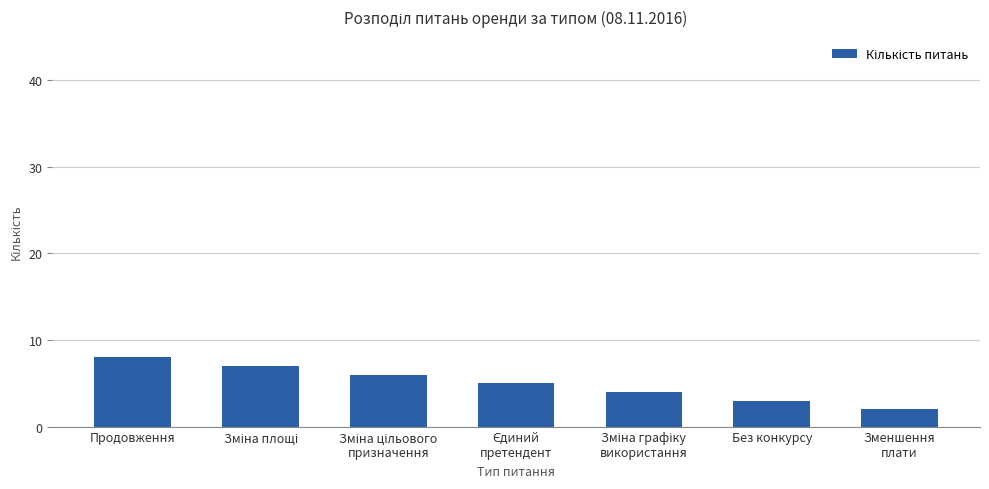

What is the difference between the maximum and second lowest values?

5